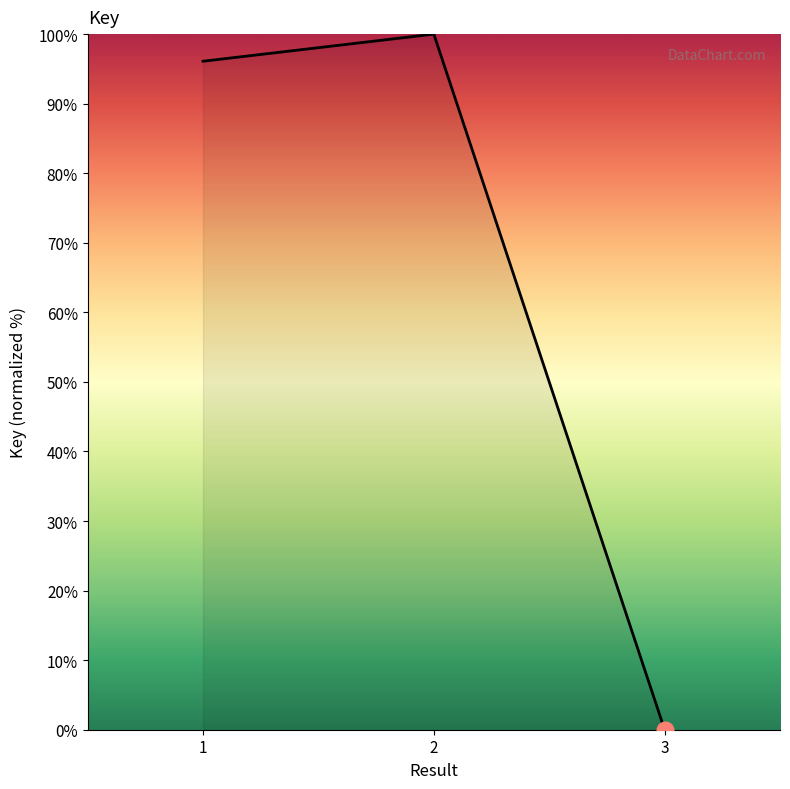

The value at 1 is 96.1. True or false?

True